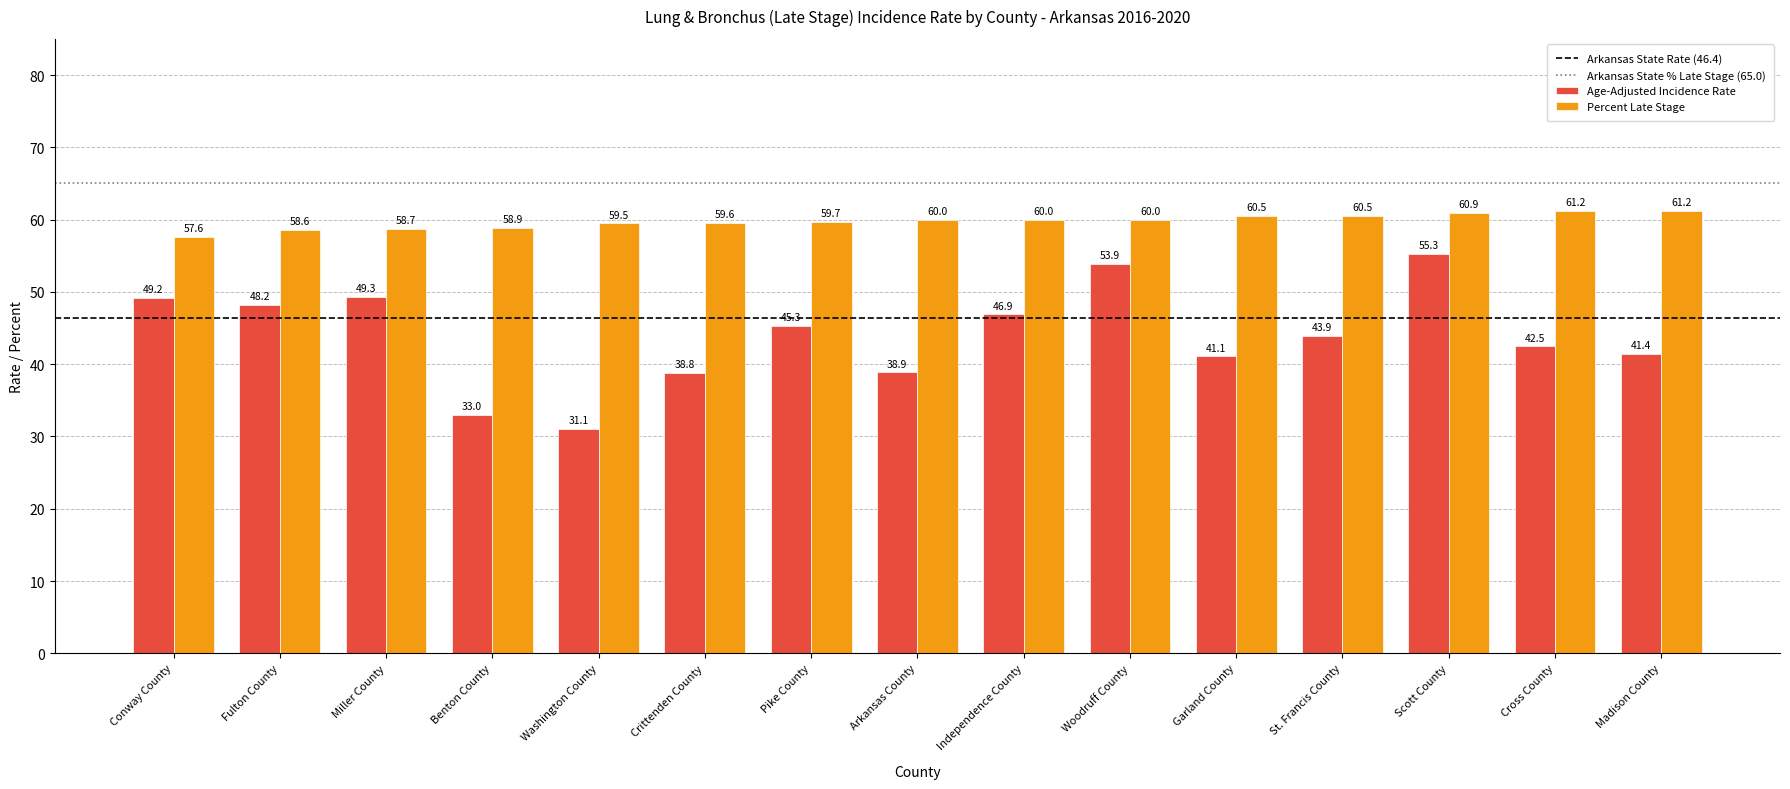

Rank the series by their maximum value, from highest to lowest.

Percent Late Stage, Age-Adjusted Incidence Rate